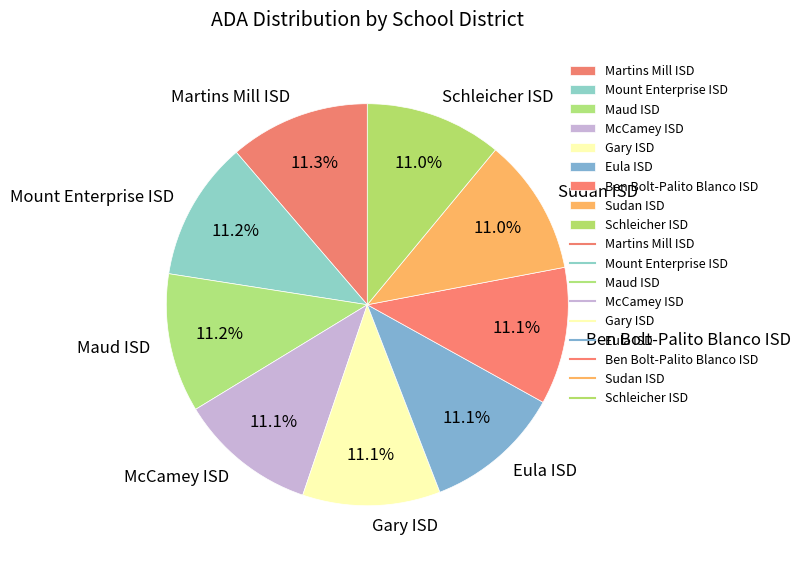

To the nearest percent, what portion does Sudan ISD represent?

11%